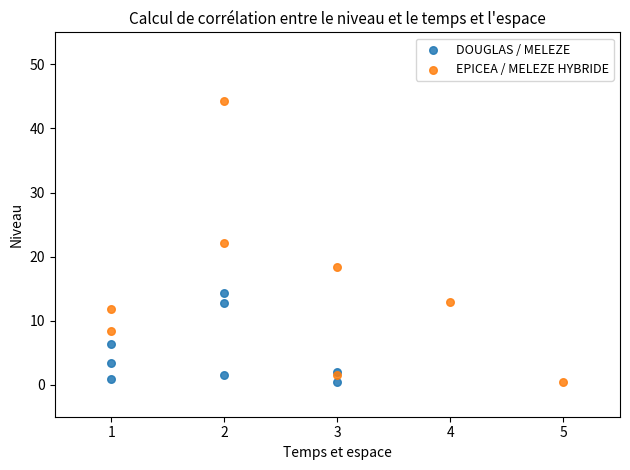

Which series contains the highest Y value?

EPICEA / MELEZE HYBRIDE